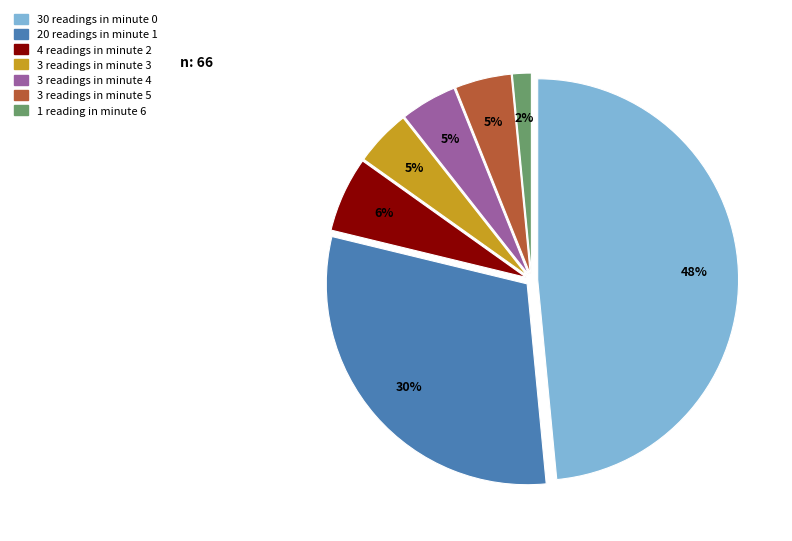

Is there a majority slice in this chart?

No